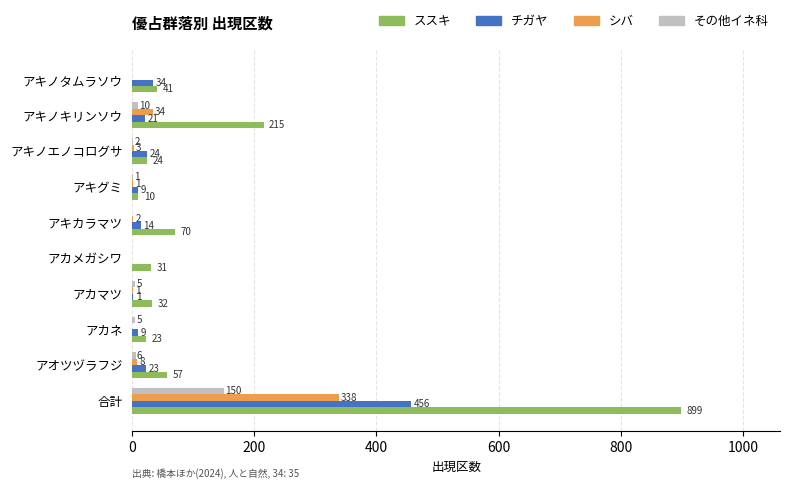

Which label corresponds to the largest value in the chart?

合計